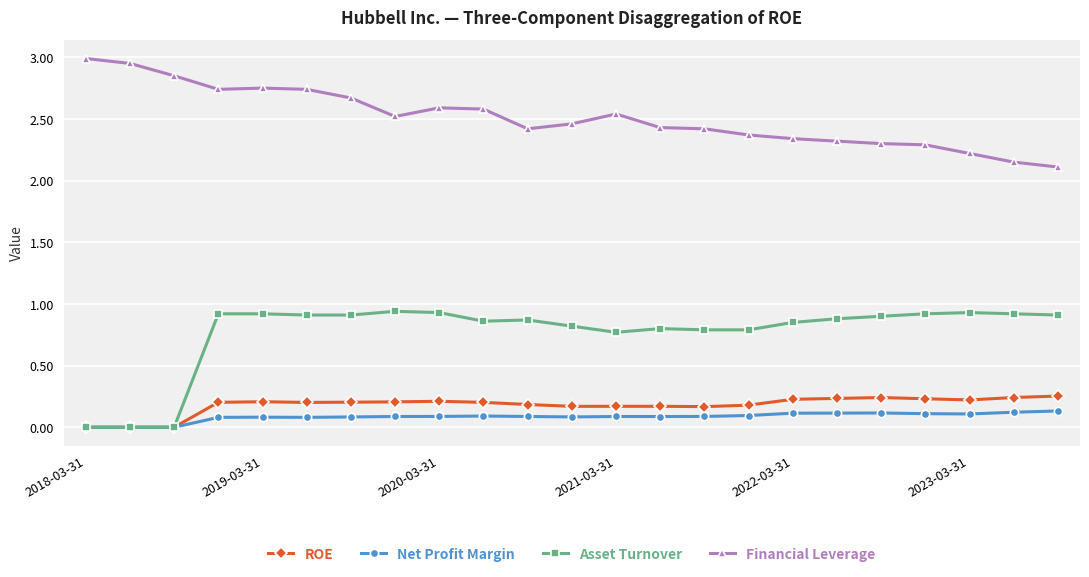

True or false: Financial Leverage and ROE cross at least once.

False